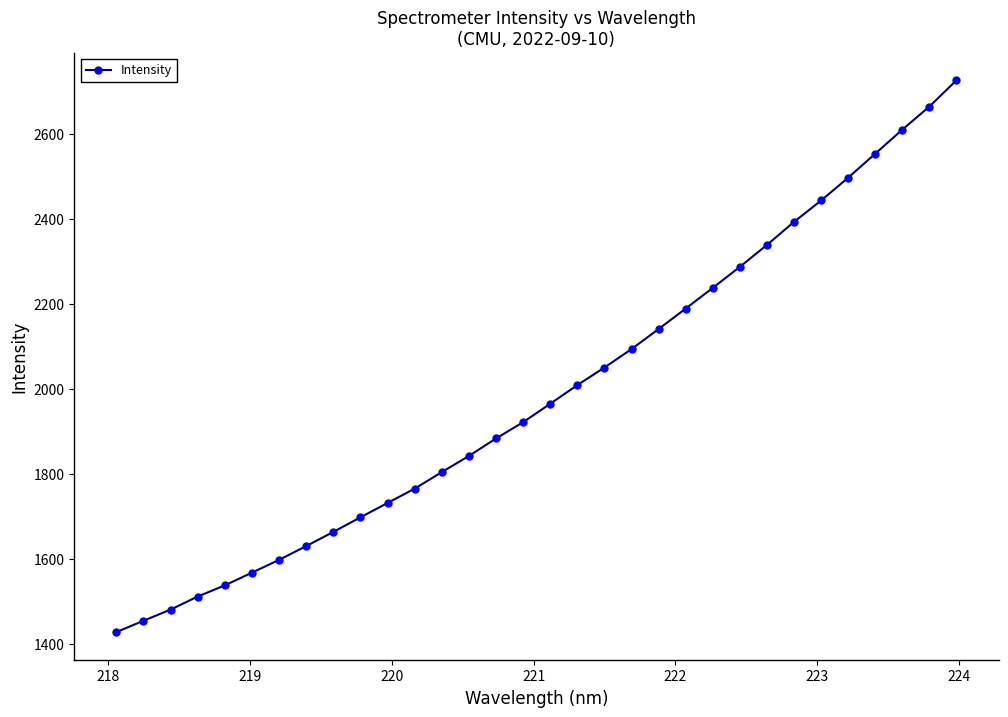

What is the difference between the second highest and second lowest values?

1209.8